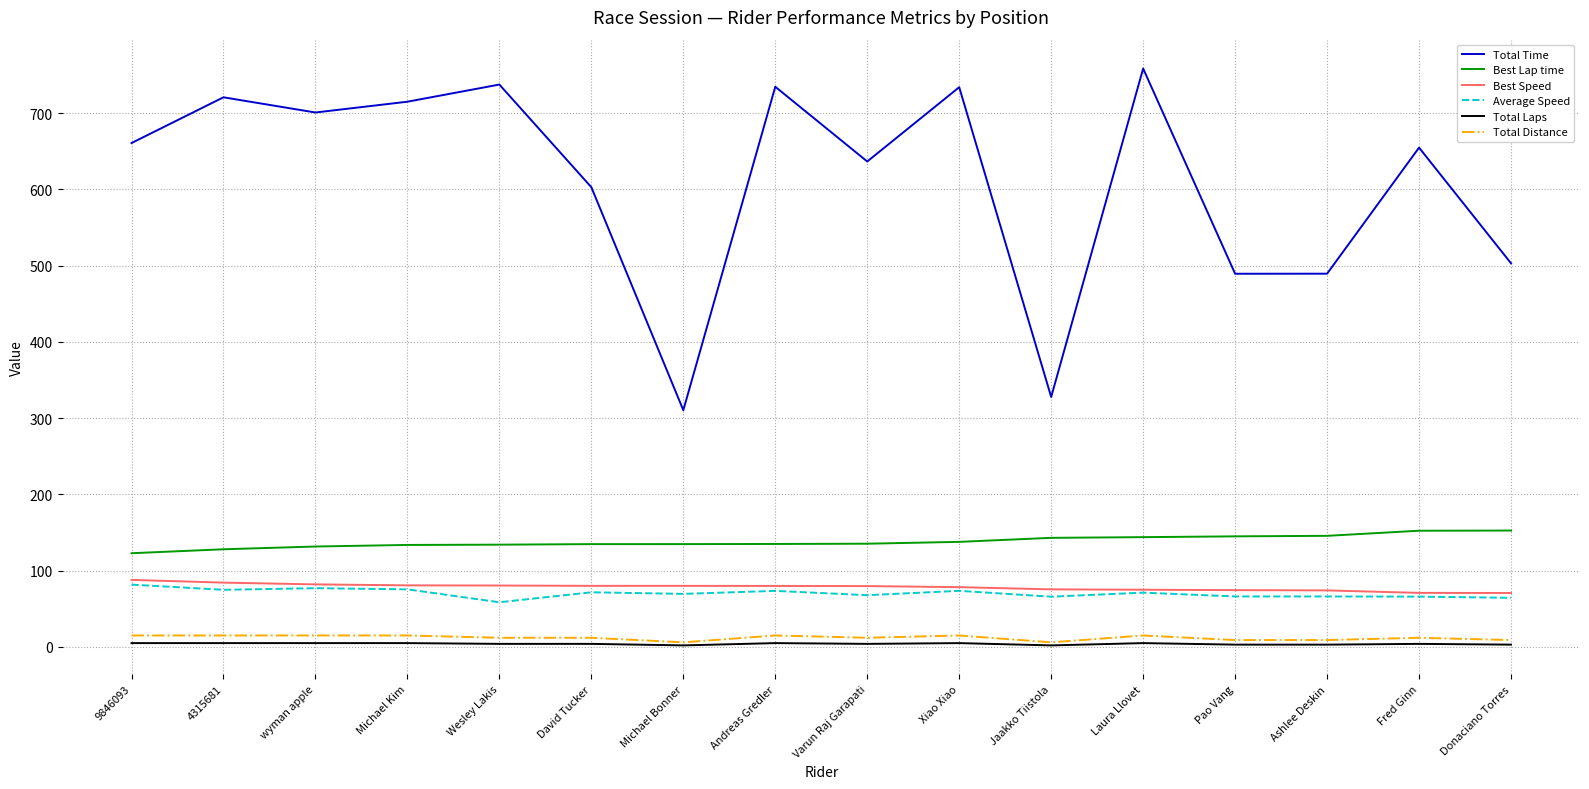

True or false: Best Speed and Best Lap time cross at least once.

False